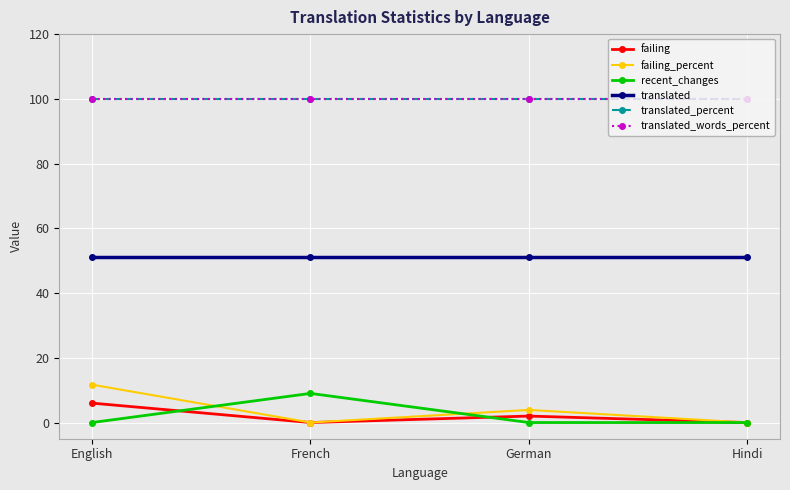

List the series in order of their peak value, lowest first.

failing, recent_changes, failing_percent, translated, translated_percent, translated_words_percent